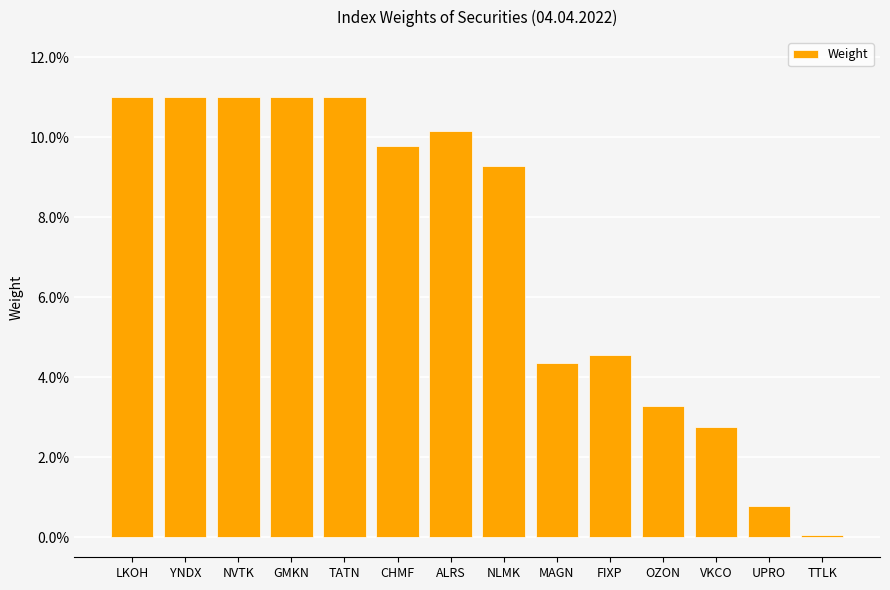

Are the bars horizontal?

No